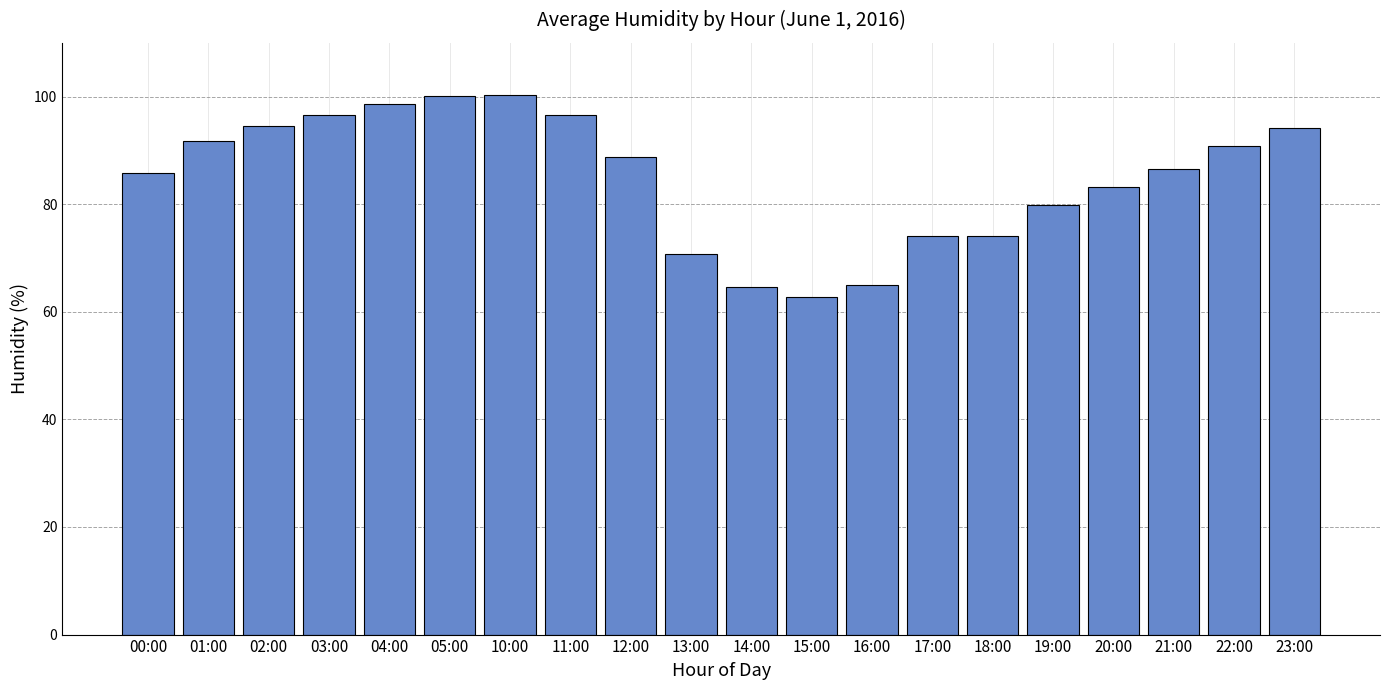

At which label is the value closest to 81?

19:00